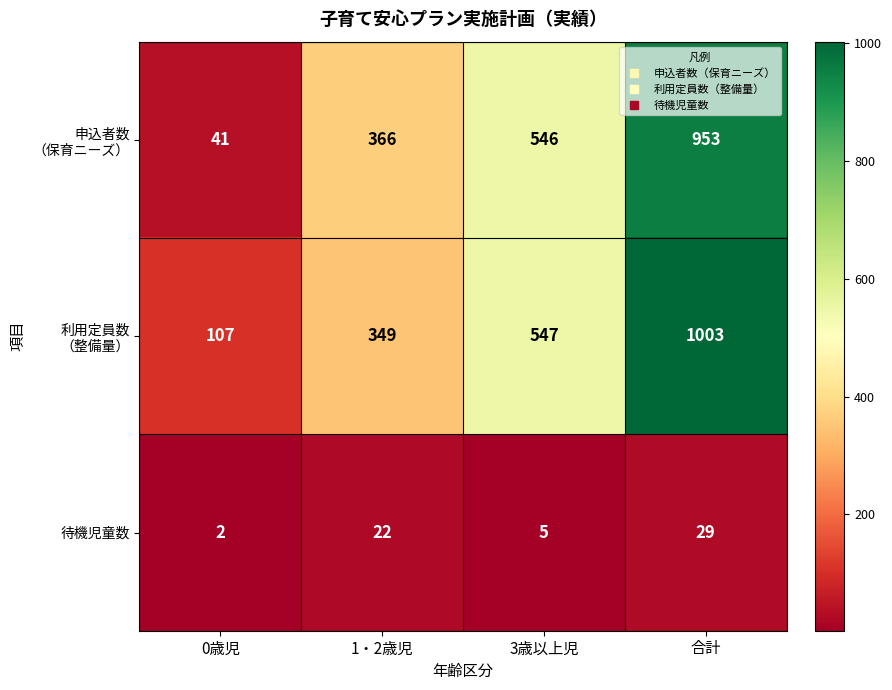

What is the highest value of the 待機児童数 series?

29